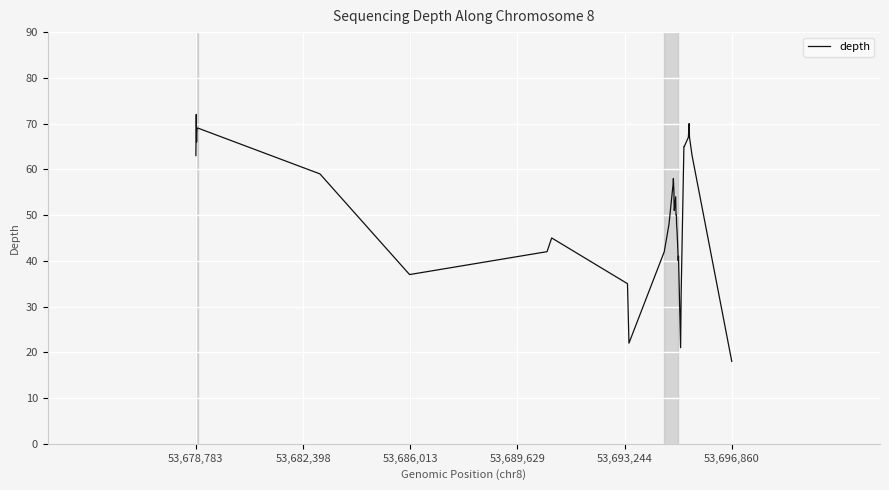

What is the smallest value displayed?

18